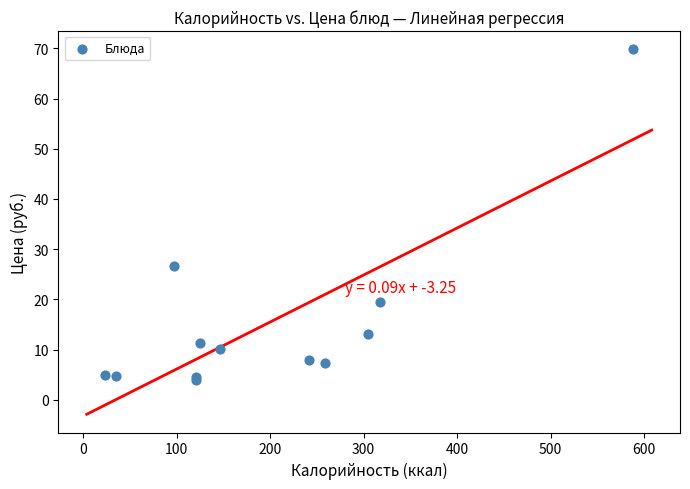

What Y value in the scatter plot is closest to 36?

26.7